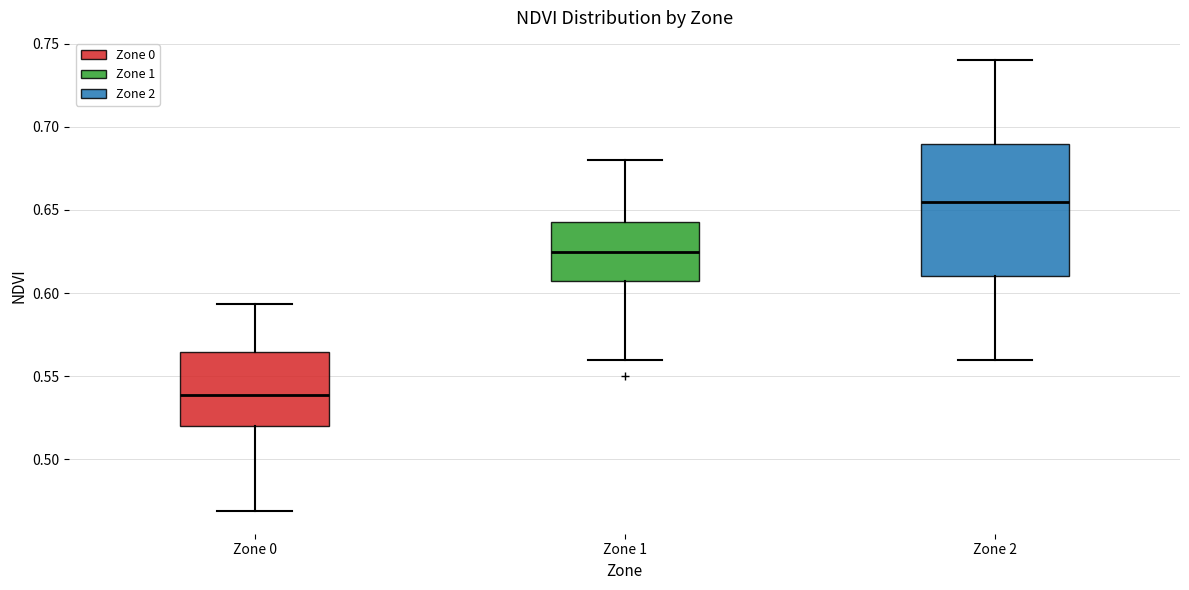

Reading left to right, transcribe this box plot: for each box, give where its median line is, the range the box spans, and where its two whiskers end, as read against the y-axis. The values are not printed on the chart, so give them approximately, as read against the axis.

Zone 0: median 0.540, box 0.520 to 0.565, whiskers 0.470 to 0.595
Zone 1: median 0.625, box 0.610 to 0.645, whiskers 0.560 to 0.680
Zone 2: median 0.655, box 0.610 to 0.690, whiskers 0.560 to 0.740